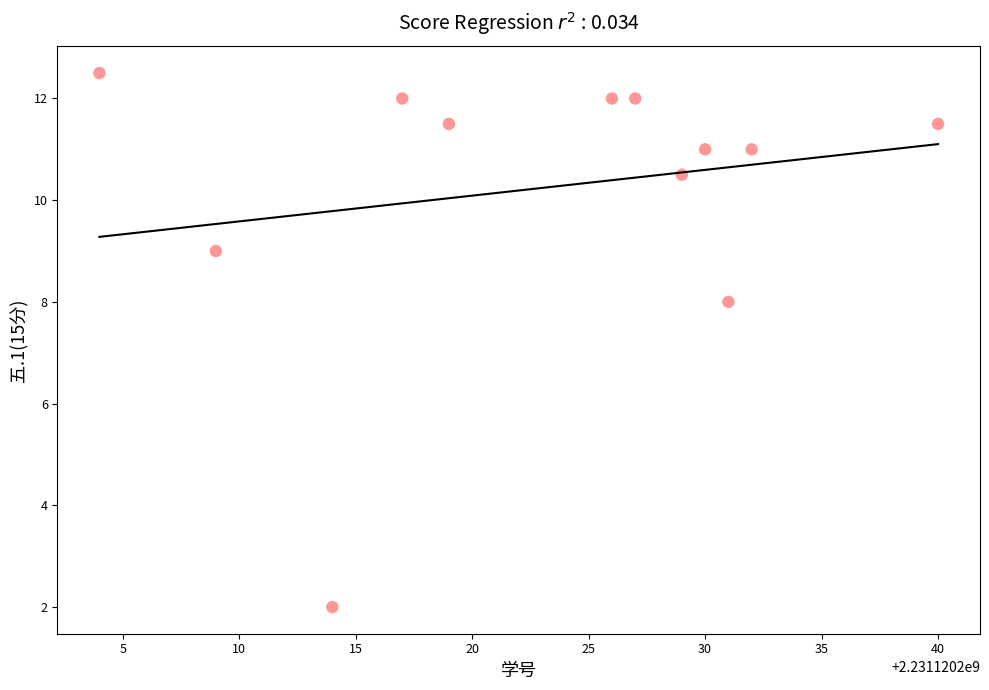

What is the range of X values (max minus min)?

36.0